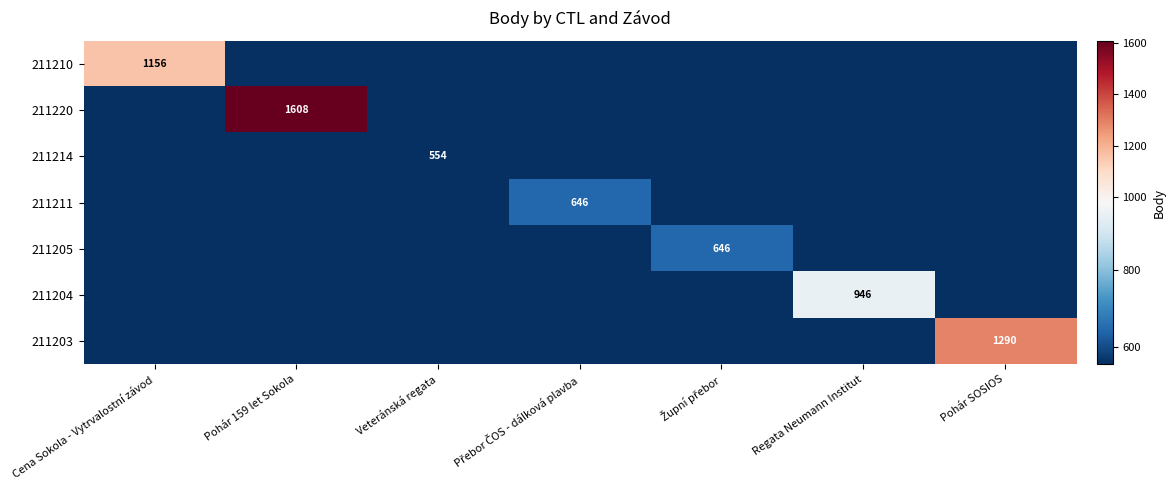

True or false: 211204 has a value of 946 at Regata Neumann Institut.

True